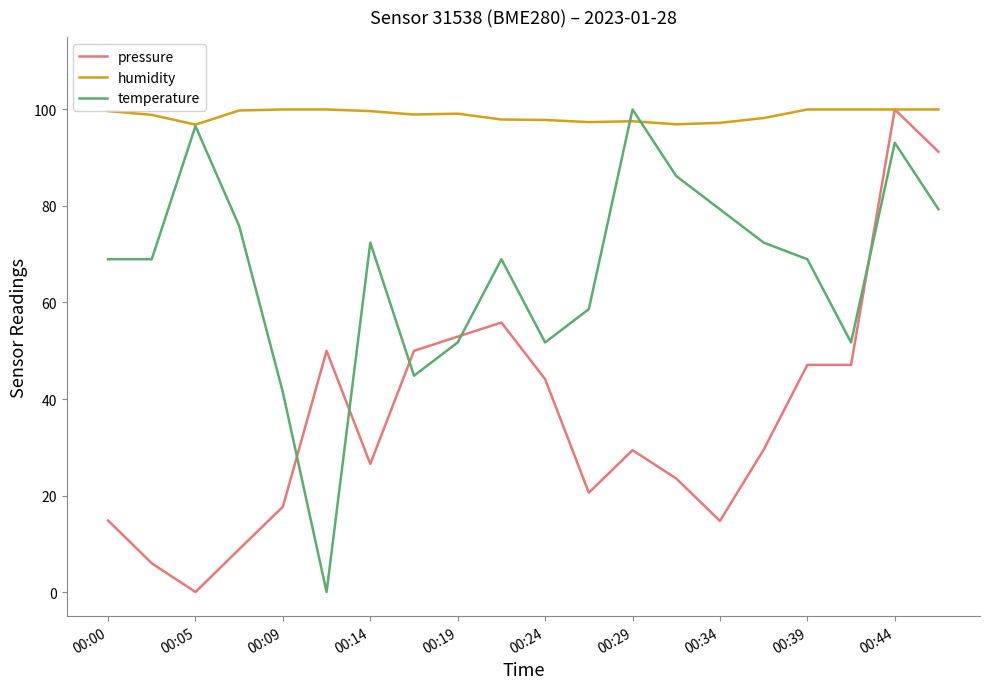

What is the maximum value for temperature?

100.0